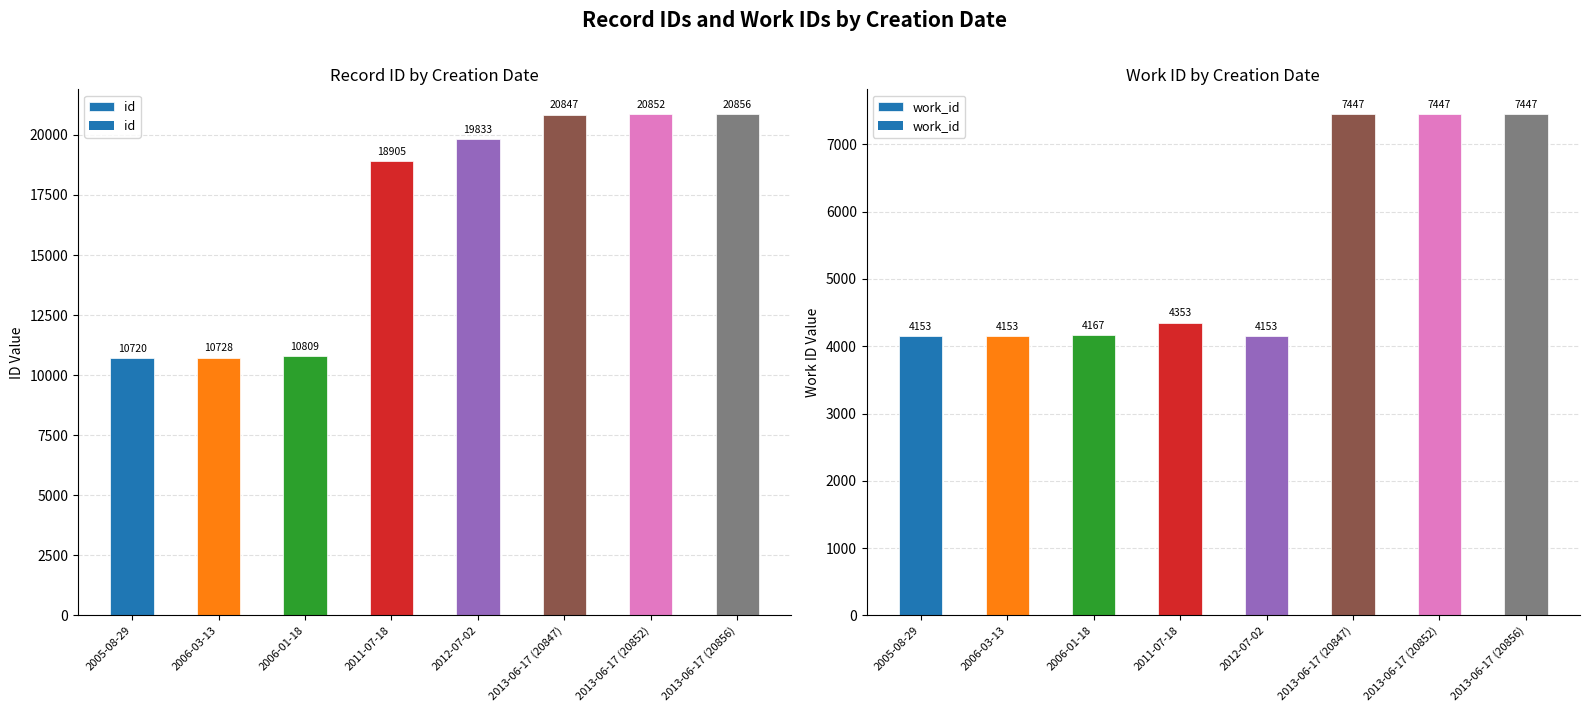

At which label does id reach its minimum?

2005-08-29